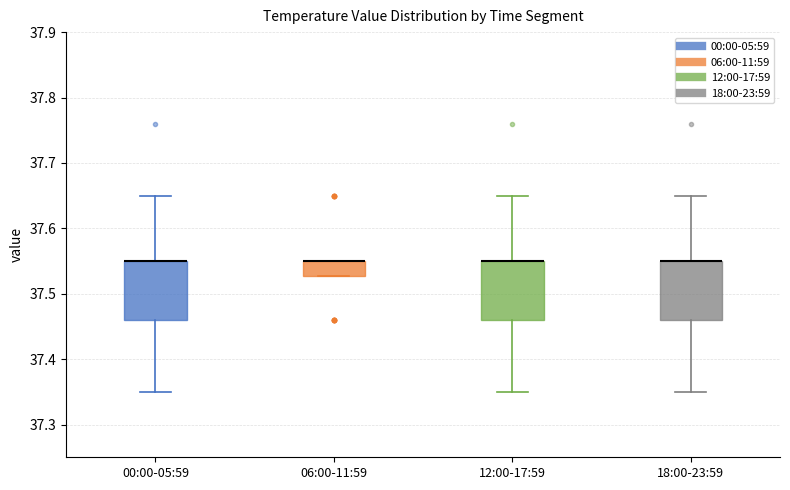

Where is the lower edge of the box for 06:00-11:59 on the y-axis? The values are not printed on the chart, so give them approximately, as read against the axis.

37.53